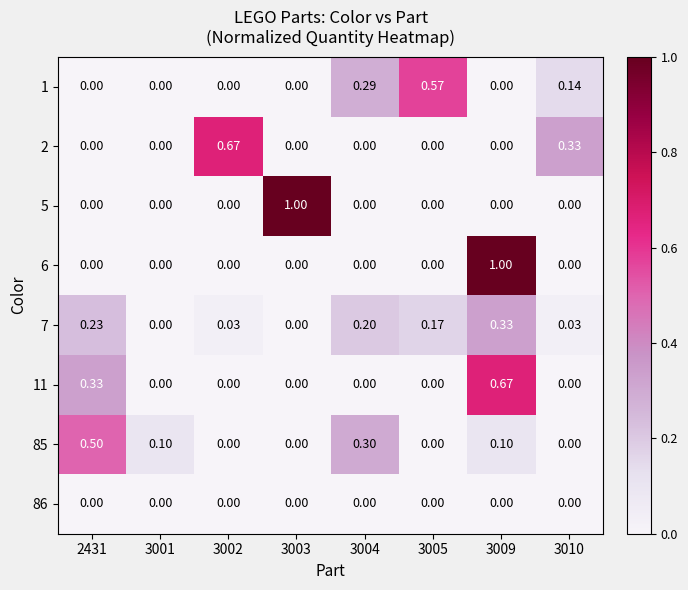

Is the value of 11 at 2431 greater than the value of 85 at 3009?

Yes